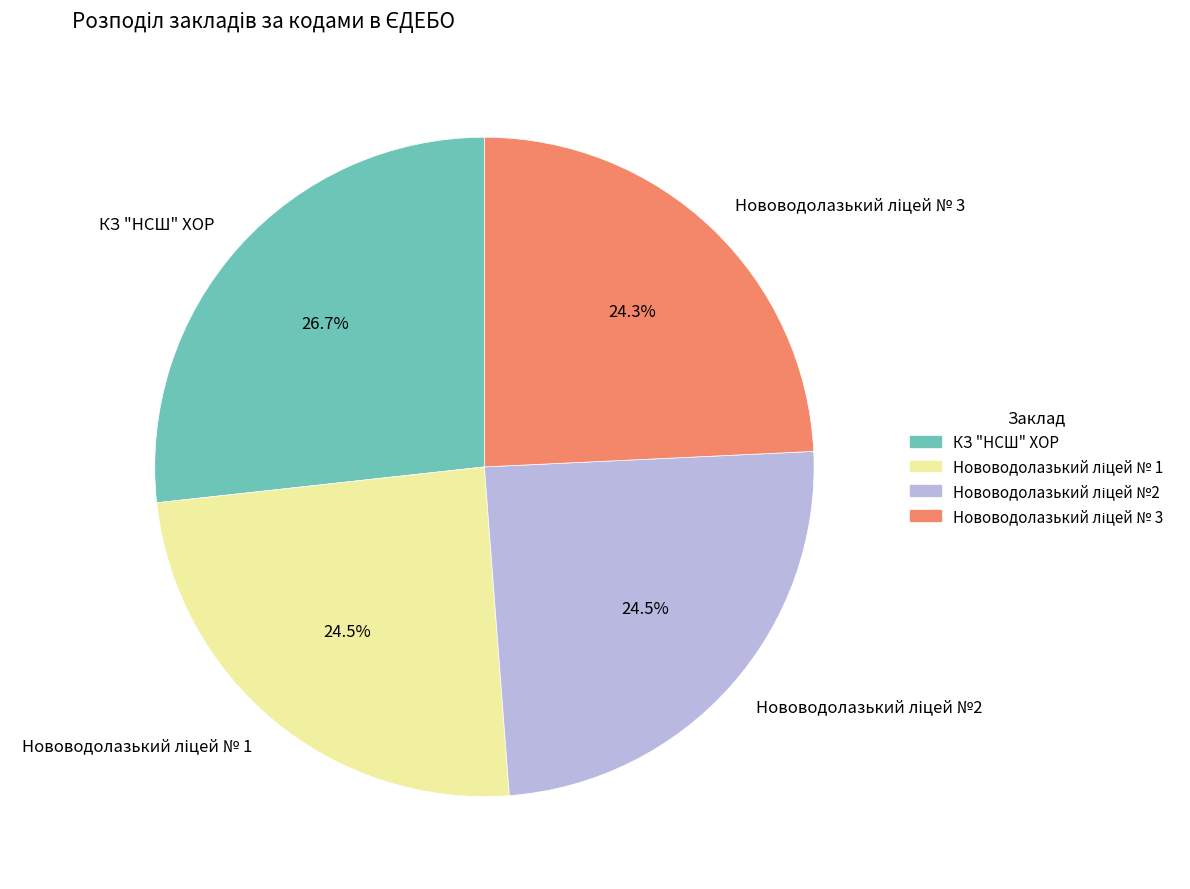

What is the largest slice in the pie chart?

КЗ "НСШ" ХОР